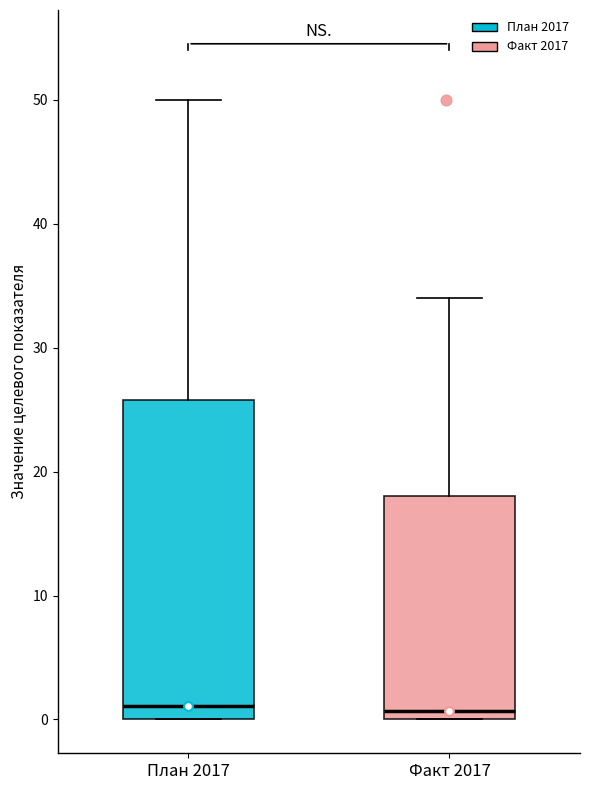

Comparing the boxes themselves (not the whiskers), which one is the tallest?

План 2017